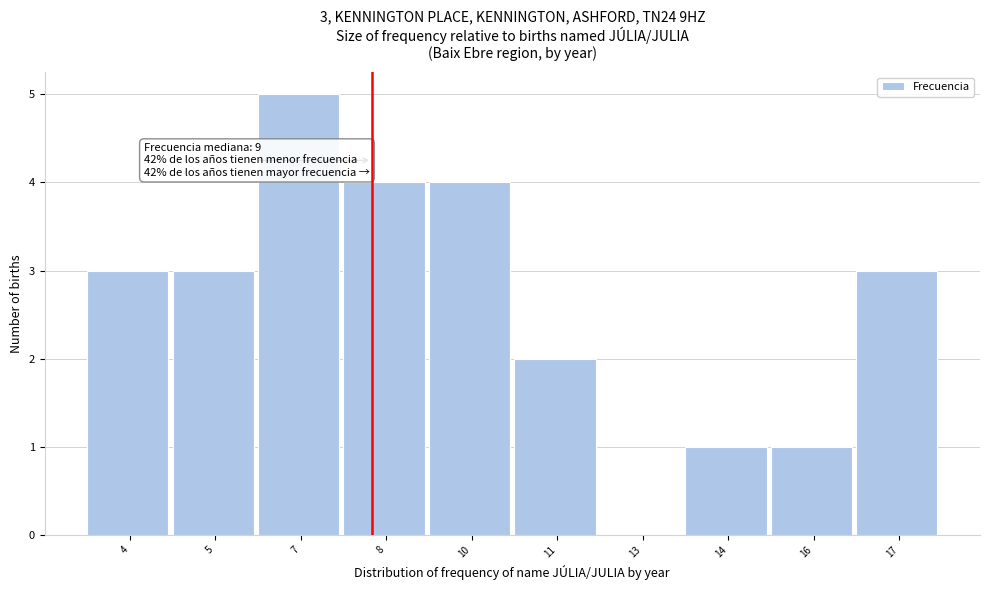

Reading left to right, extract all data points from this chart.

4=3	5=3	7=5	8=4	10=4	11=2	13=0	14=1	16=1	17=3